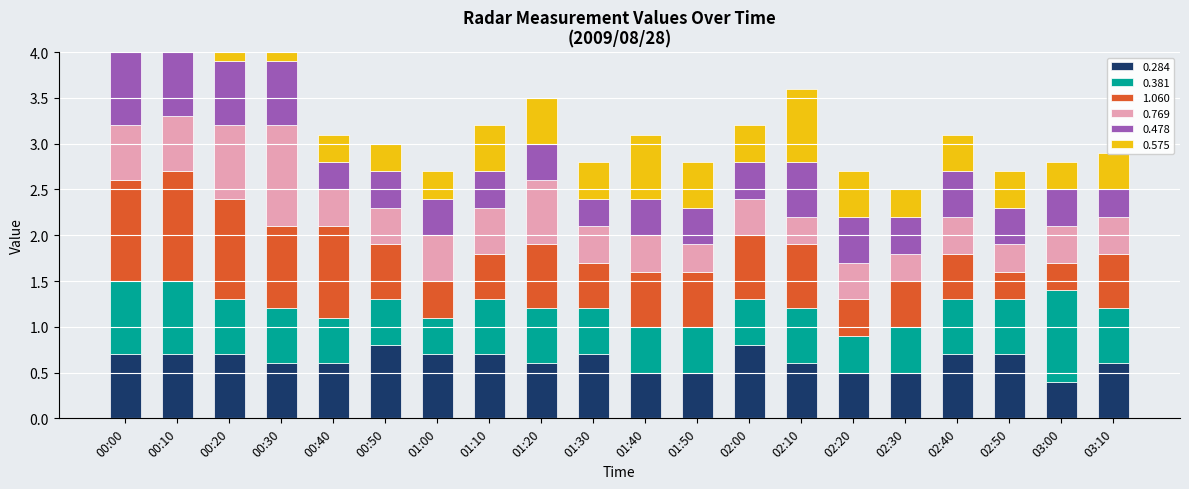

What are all the series names shown in the legend?

0.284, 0.381, 1.060, 0.769, 0.478, 0.575